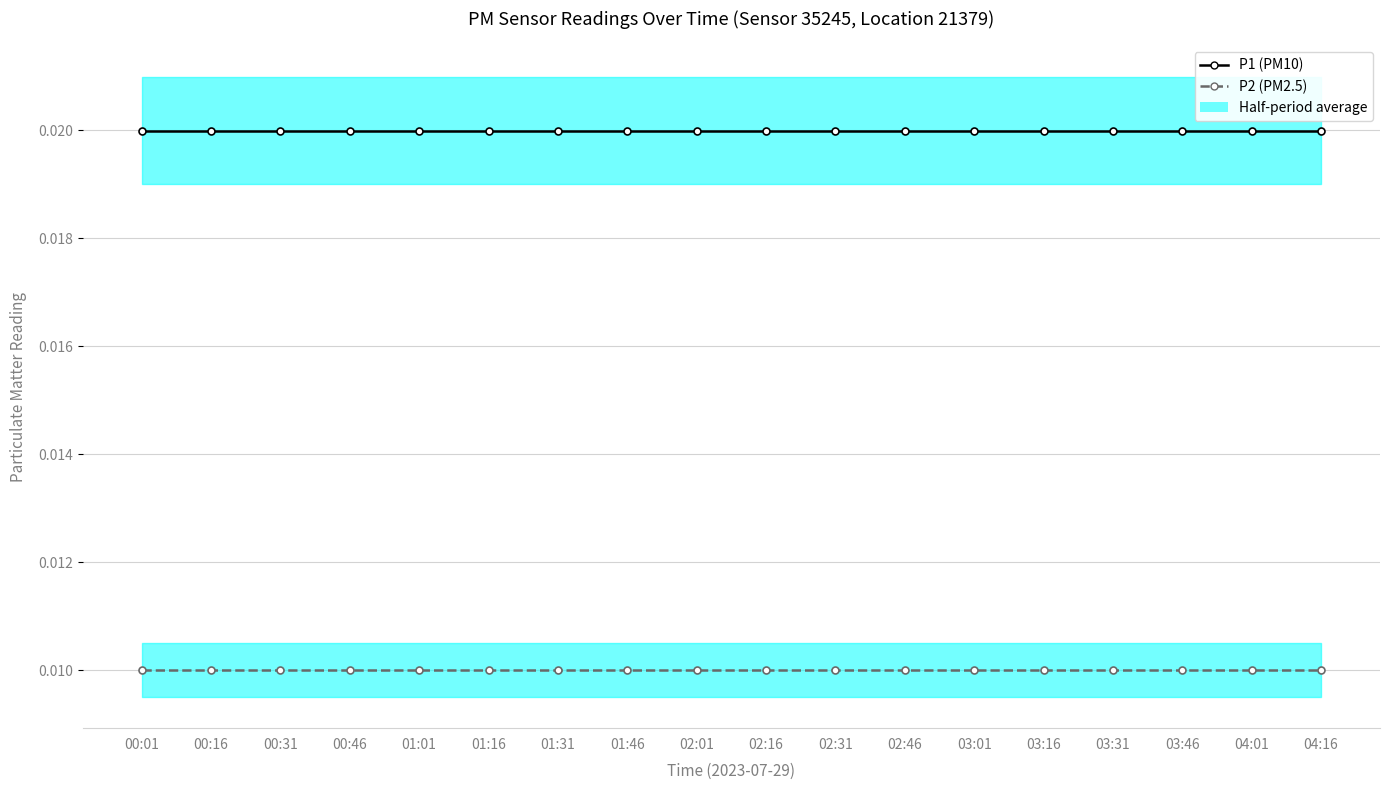

List the series in order of their peak value, highest first.

P1 (PM10), P2 (PM2.5)